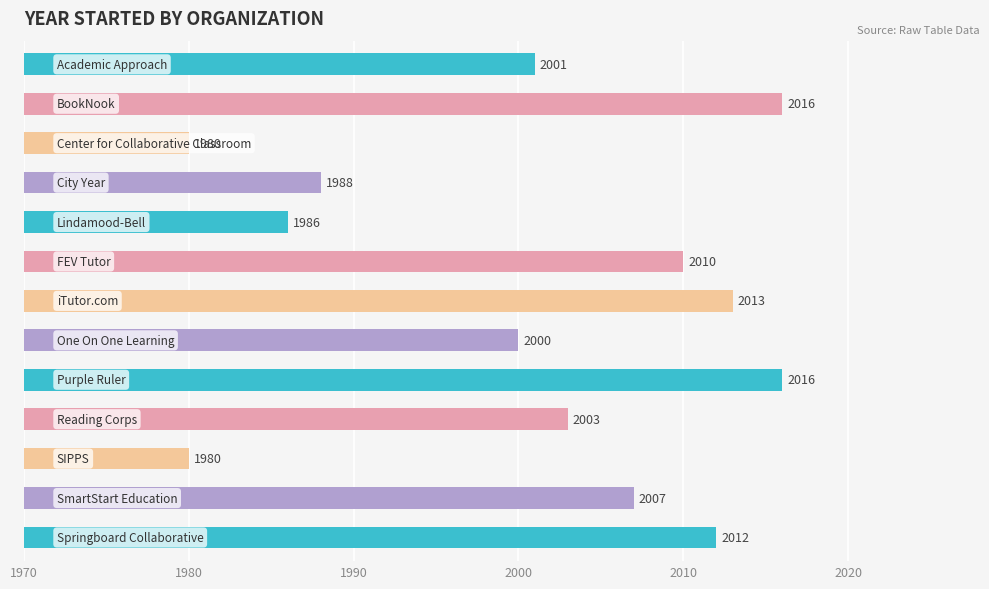

What is the difference between the maximum and second lowest values?

36